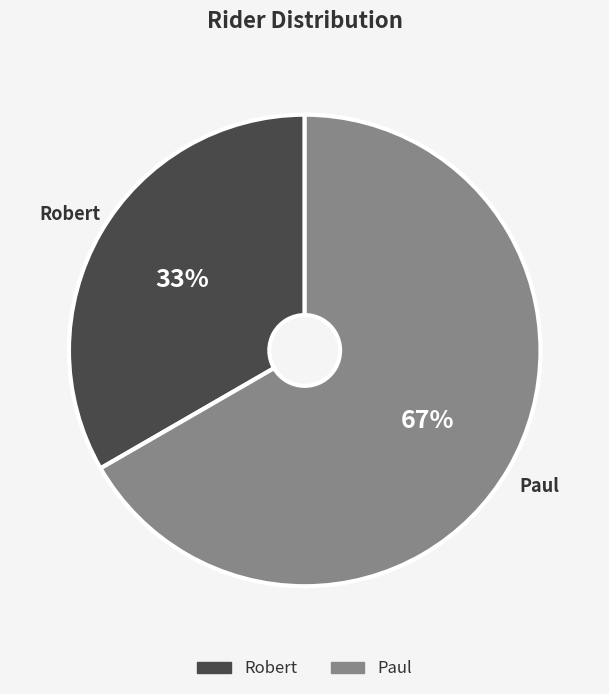

How many slices are in this pie chart?

2